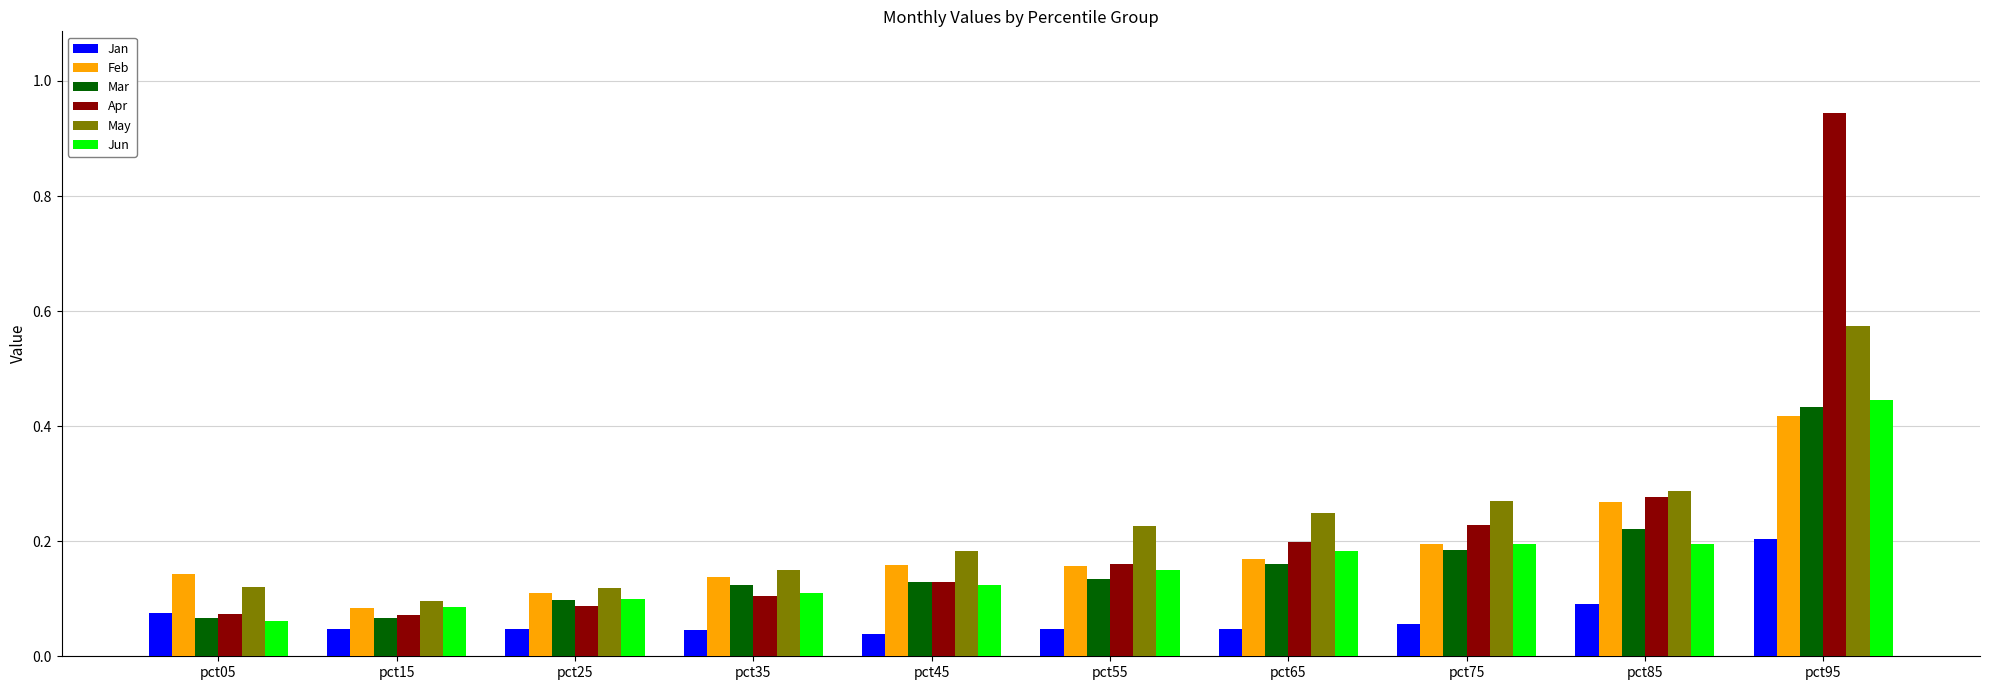

What is the total value across all series at pct05?

0.5